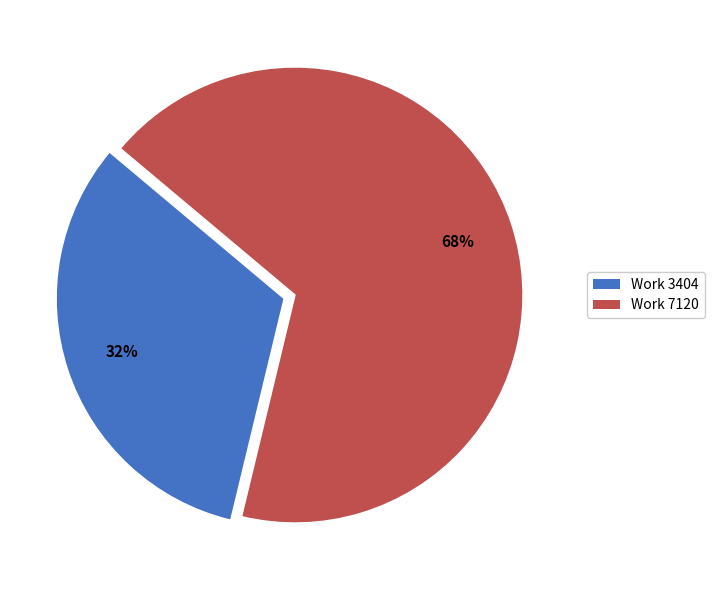

To the nearest percent, what is the average slice percentage?

50%